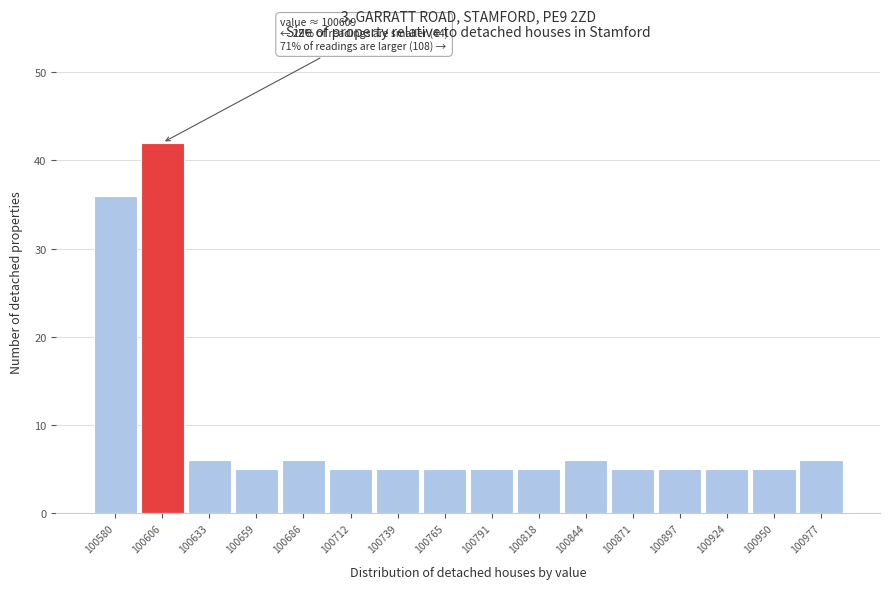

Reading left to right, what are all the values shown in this chart?

36	42	6	5	6	5	5	5	5	5	6	5	5	5	5	6